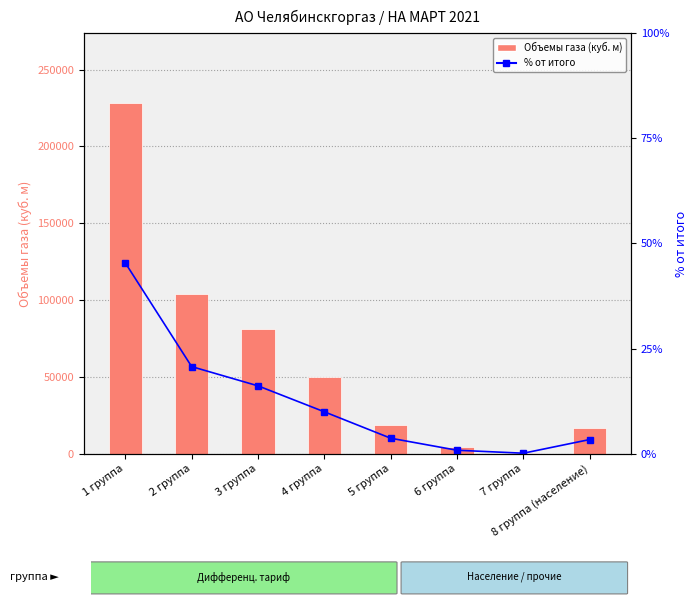

What is the difference between the highest and lowest values at 4 группа?

49931.4